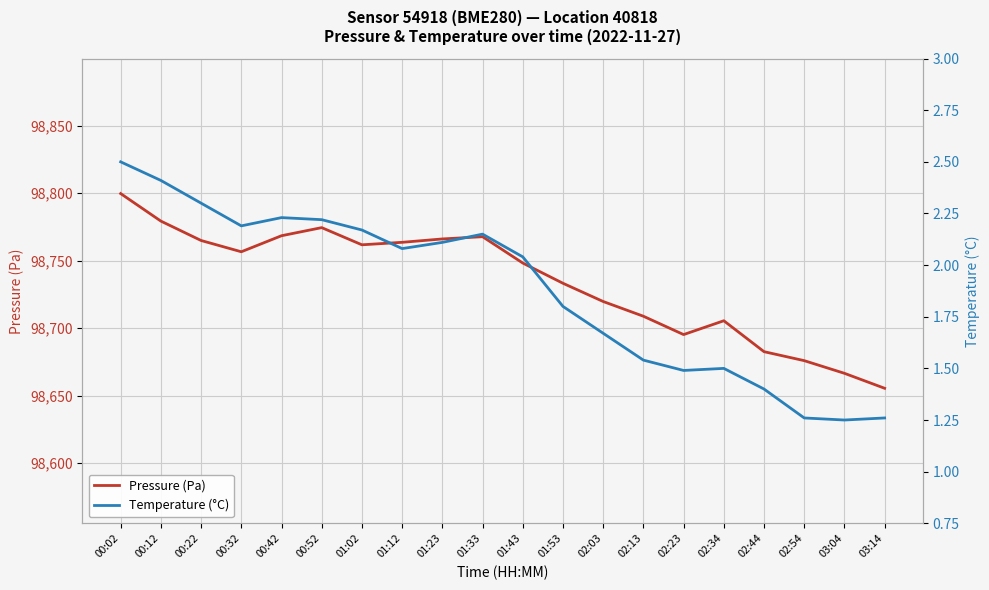

What is the difference between the second highest and second lowest values in the Temperature (°C) series?

1.2